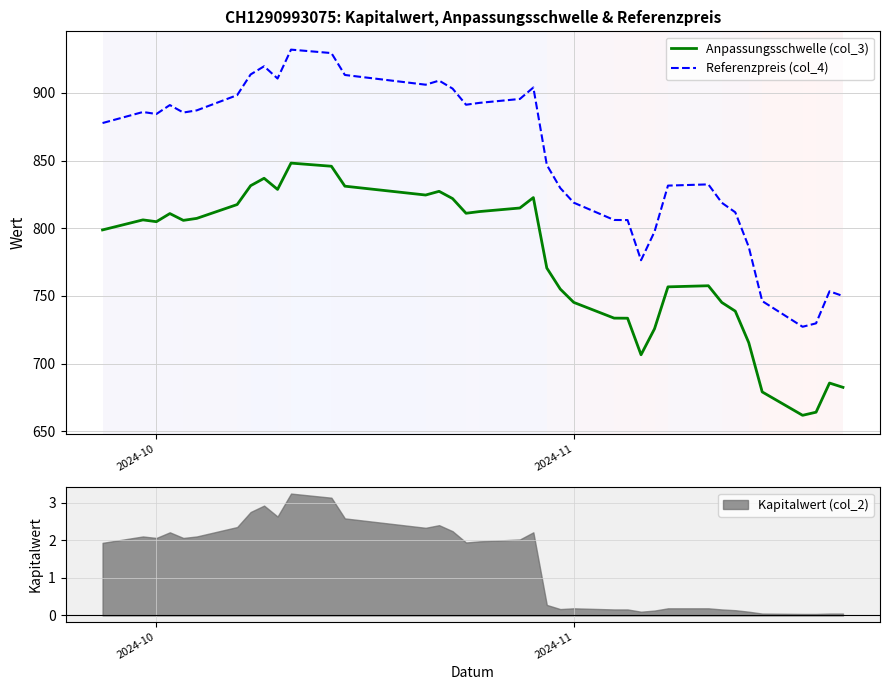

What is the lowest value of the Referenzpreis (col_4) series?

727.2